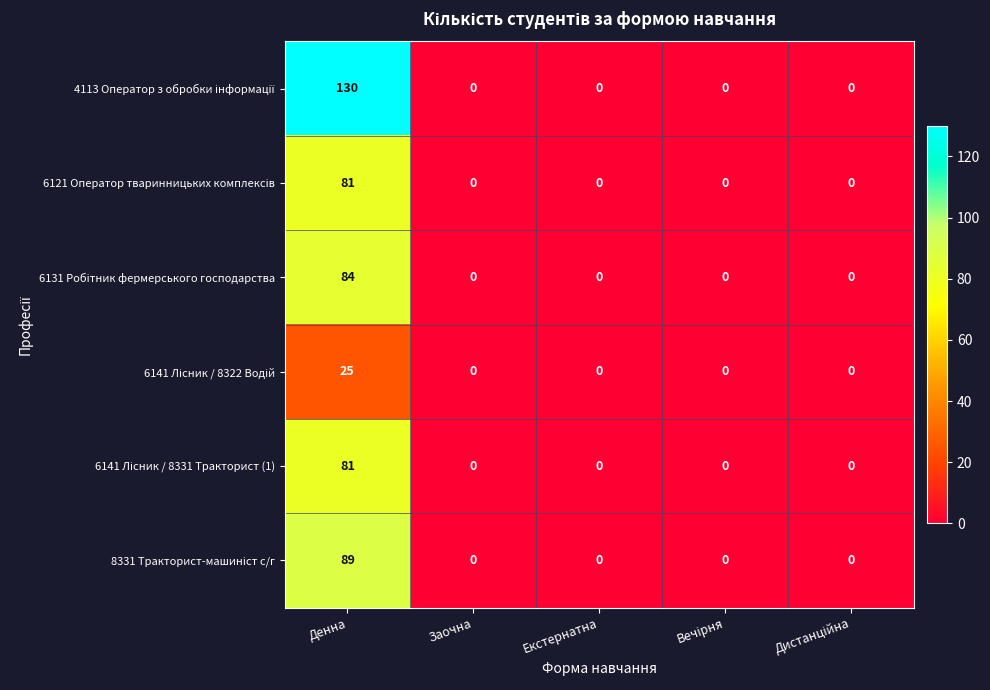

At which category does the chart reach its peak across all series?

Денна